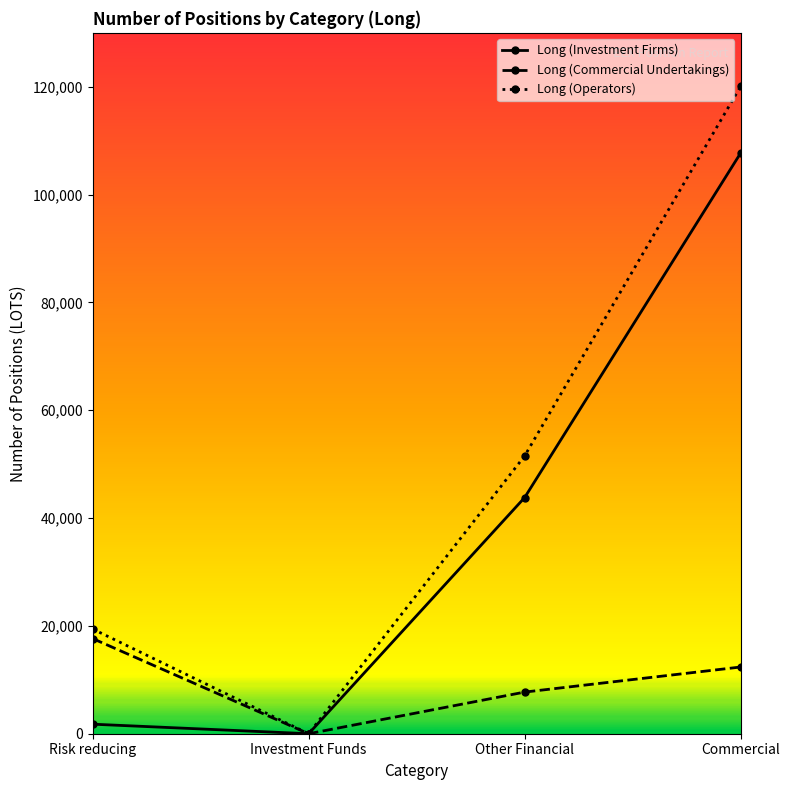

At which category does Long (Commercial Undertakings) reach its first local valley?

Investment Funds